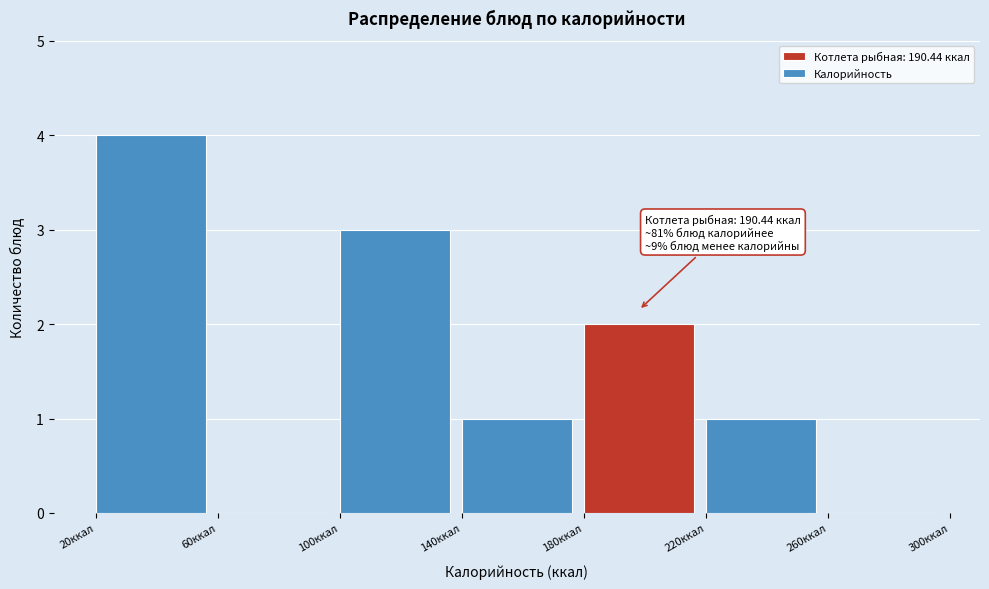

Over which range of the x-axis is the bar tallest?

20 to 60